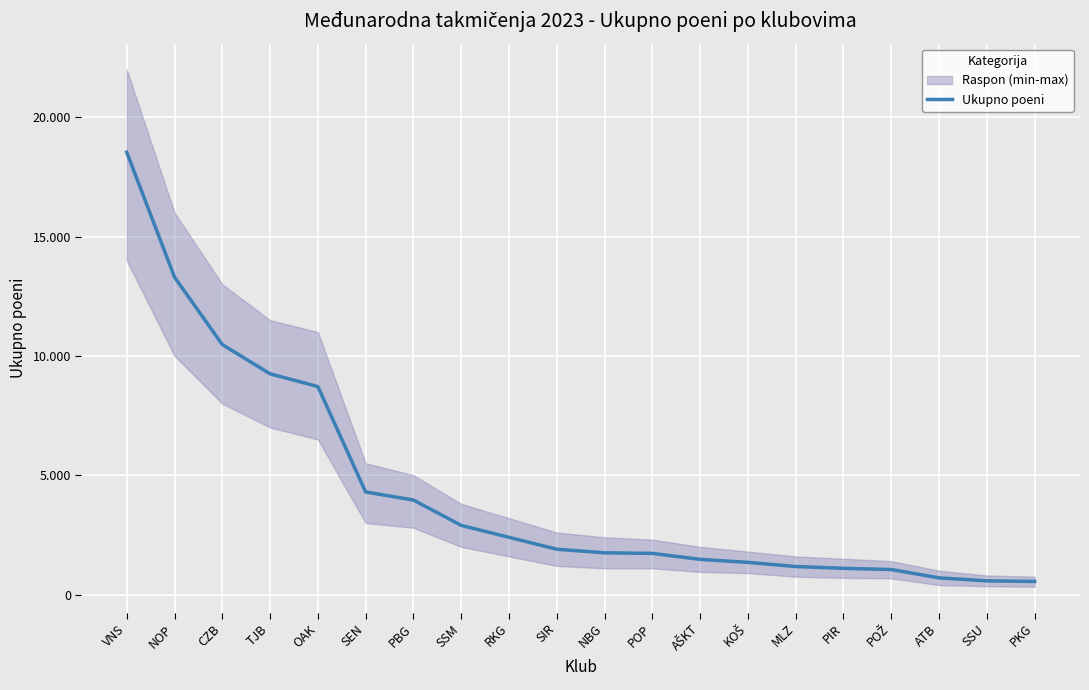

How many lines are shown in the chart?

1